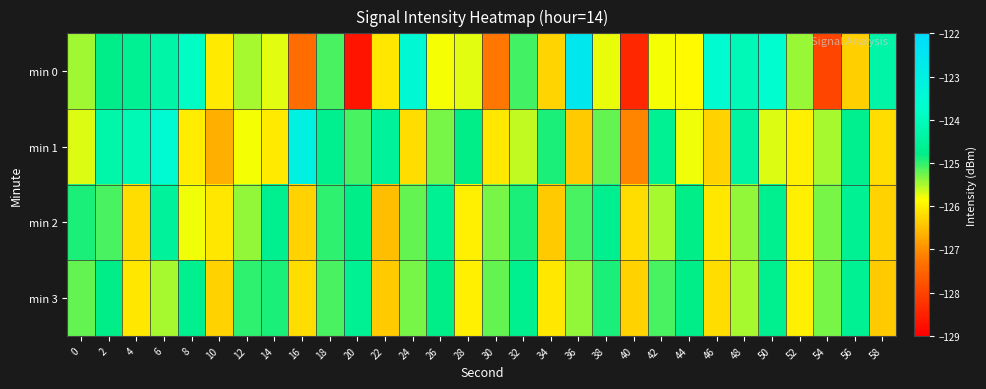

Which series changed the most between 46 and 52?

min 0